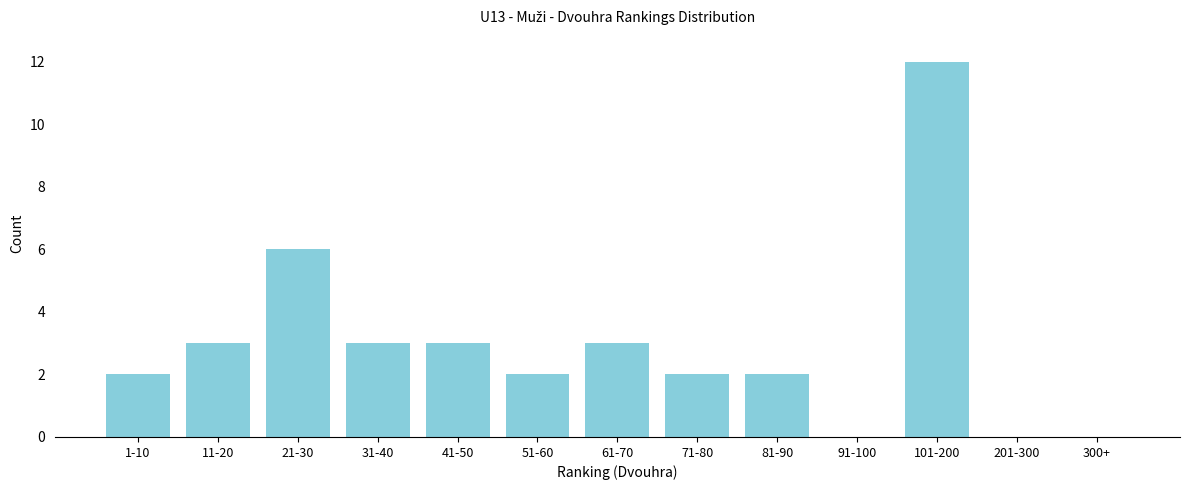

Reading left to right, extract all data points from this chart.

1-10=2	11-20=3	21-30=6	31-40=3	41-50=3	51-60=2	61-70=3	71-80=2	81-90=2	91-100=0	101-200=12	201-300=0	300+=0